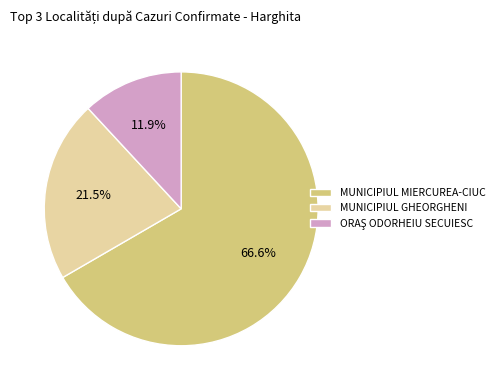

Does MUNICIPIUL GHEORGHENI represent more than half of the total?

No